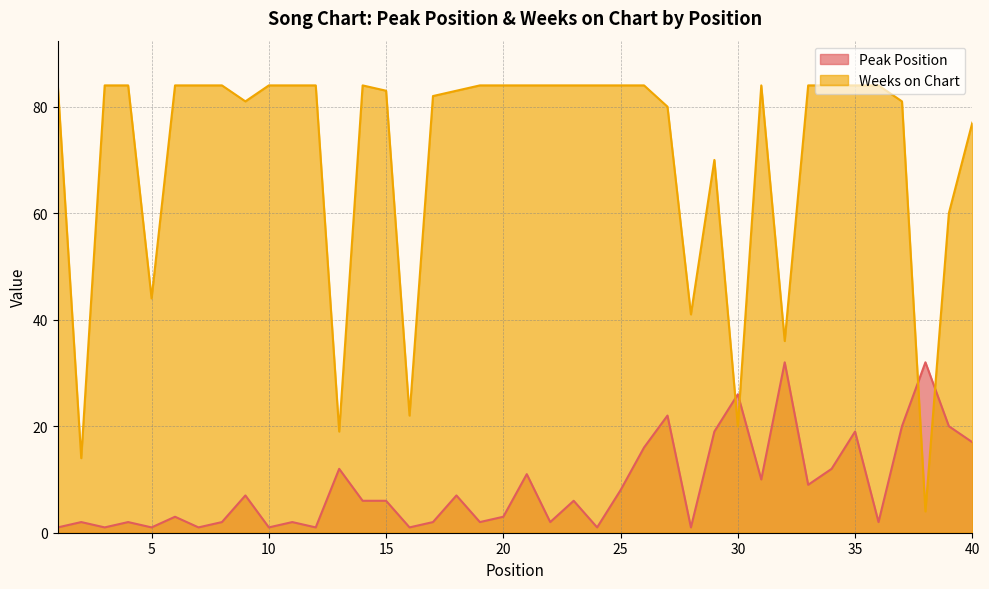

How many values in the Peak Position series are below 6?

19